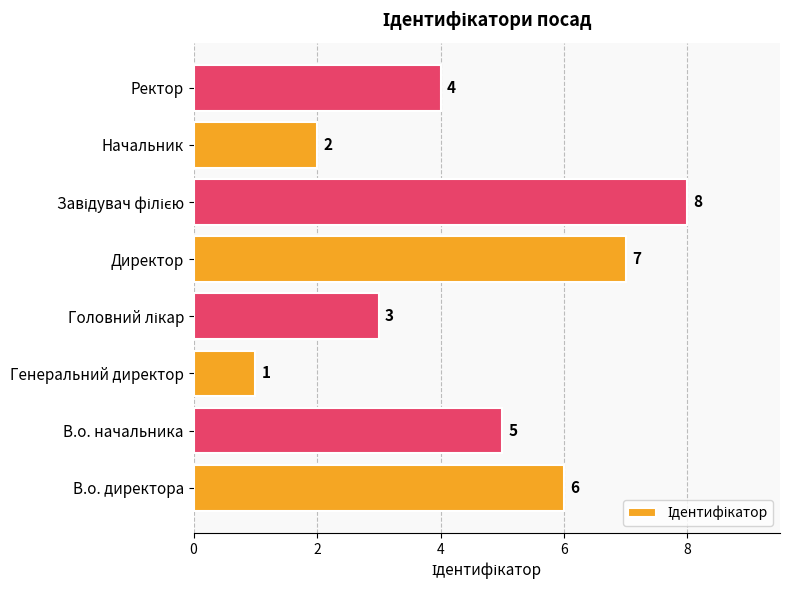

At which category does the chart reach its minimum across all series?

Генеральний директор